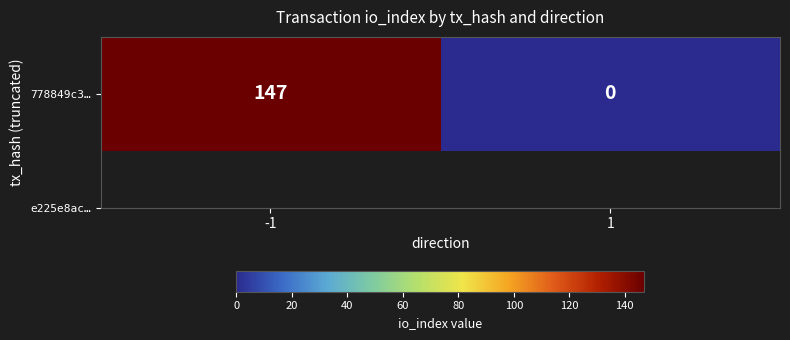

Reading left to right, what are all the values shown in this chart?

147	0